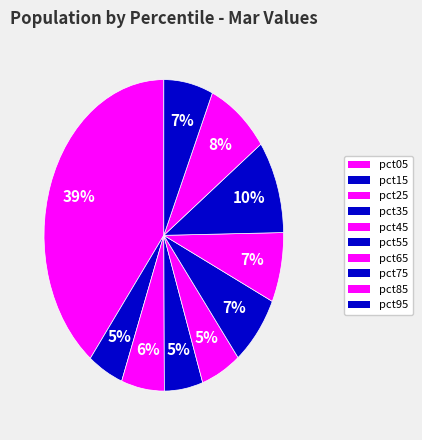

Which slice is the largest?

pct05